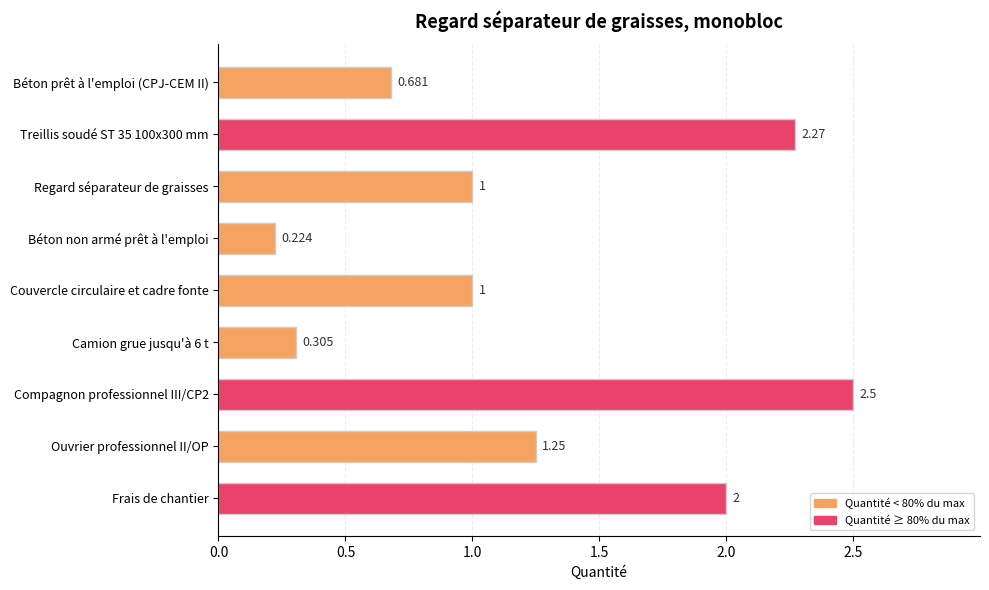

Between Couvercle circulaire et cadre fonte and Ouvrier professionnel II/OP, which is larger?

Ouvrier professionnel II/OP